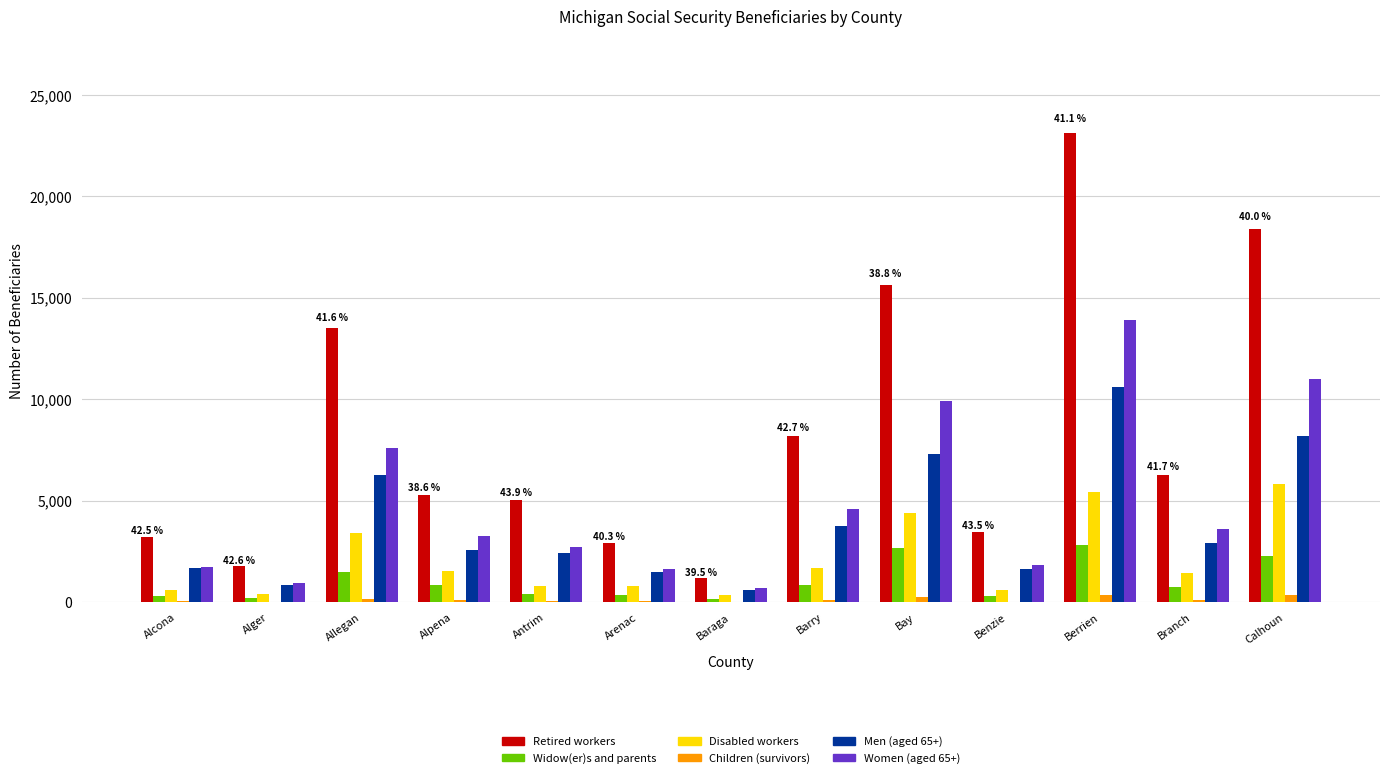

True or false: Women (aged 65+) has a value of 4590 at Barry.

True